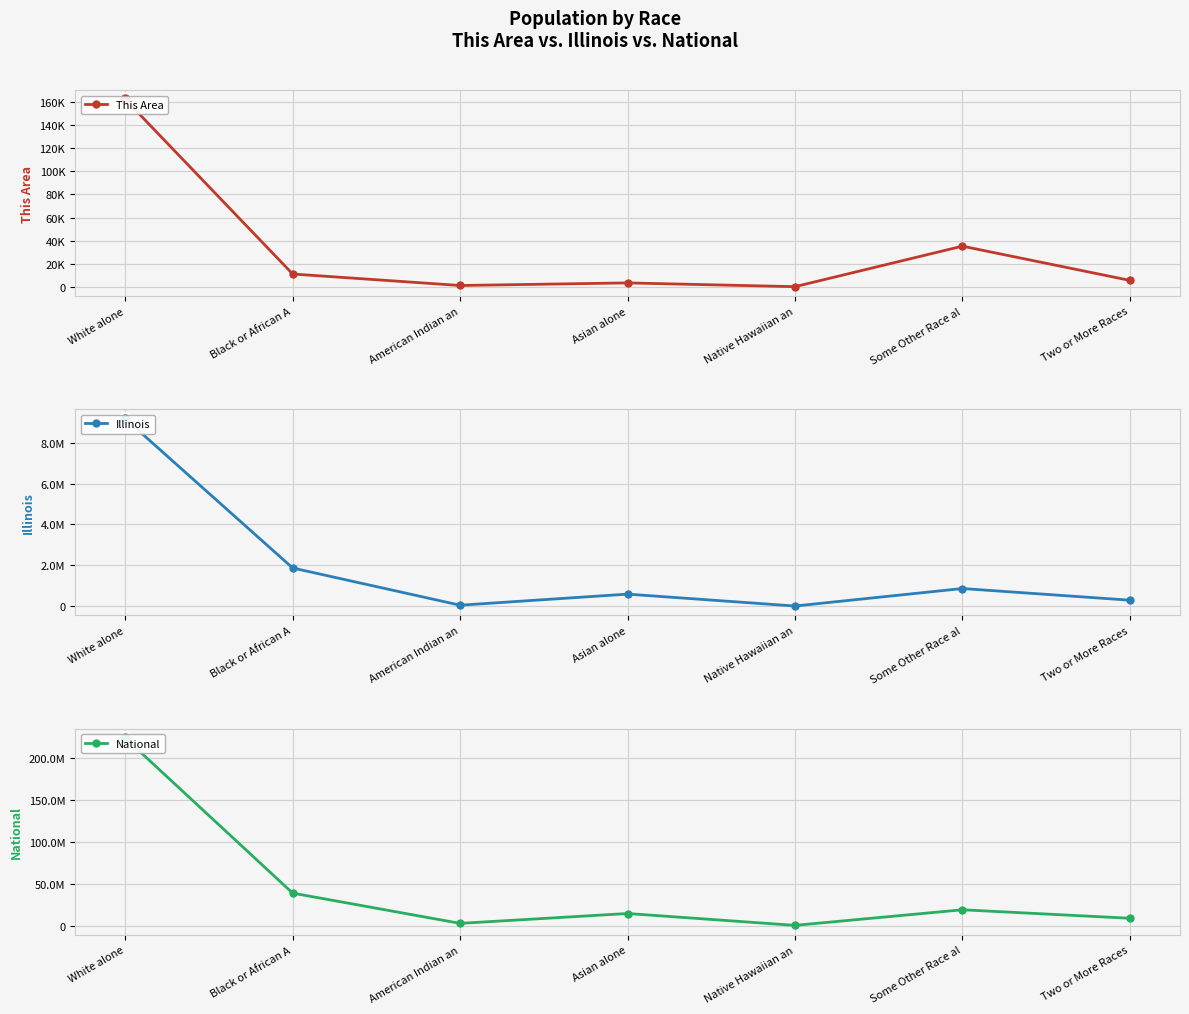

At which category does National reach its first local valley?

American Indian an